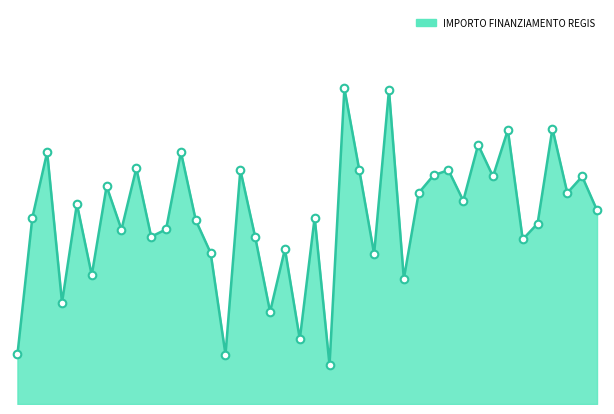

Is this an area chart (filled region under the line)?

Yes